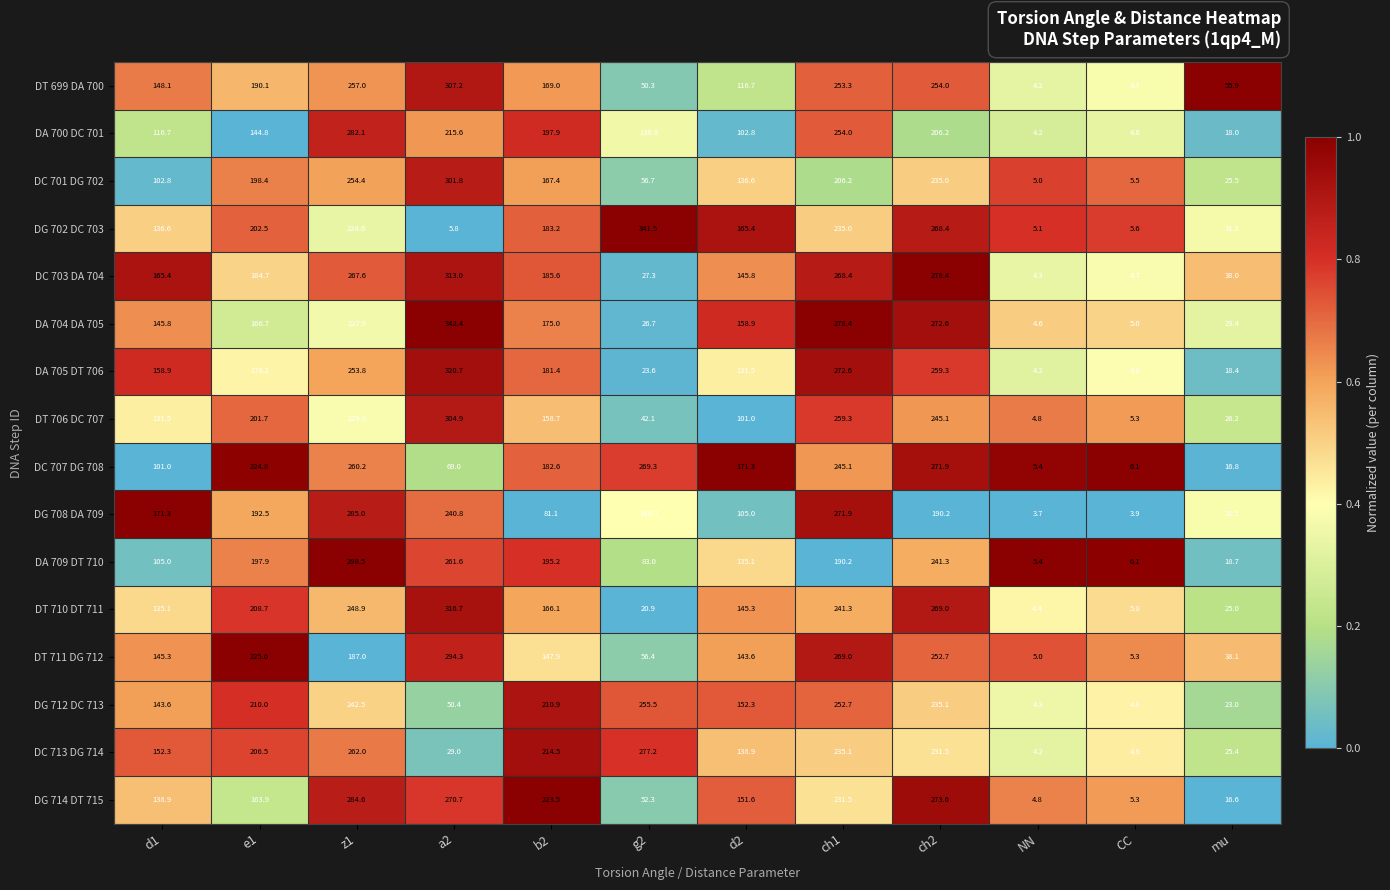

Is it true that DC 701 DG 702 equals 352.0 at ch2?

False